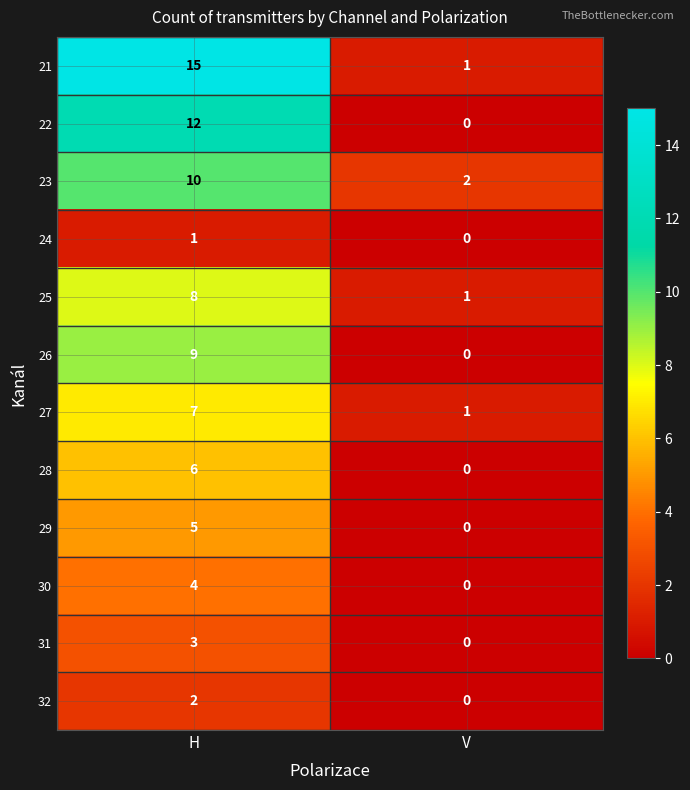

Rank the series by their maximum value, from lowest to highest.

24, 32, 31, 30, 29, 28, 27, 25, 26, 23, 22, 21